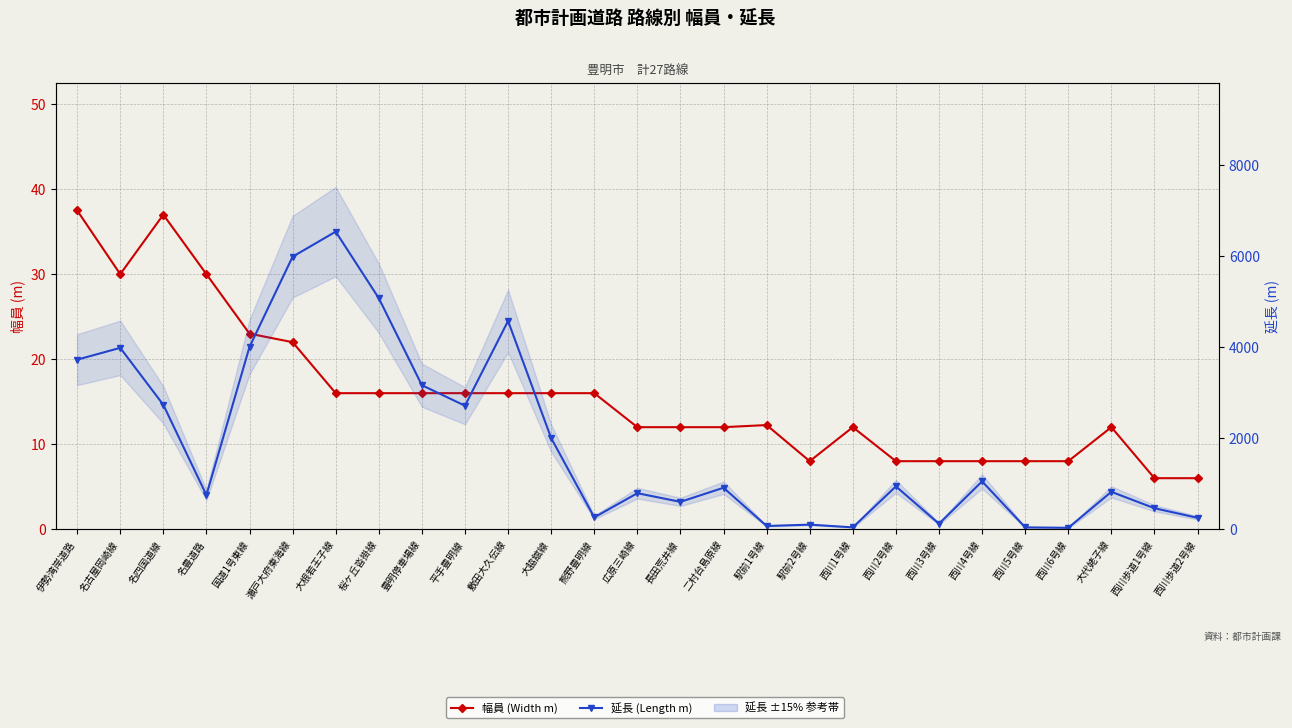

Is it true that 幅員 (Width m) equals 9.3 at 敷田大久伝線?

False